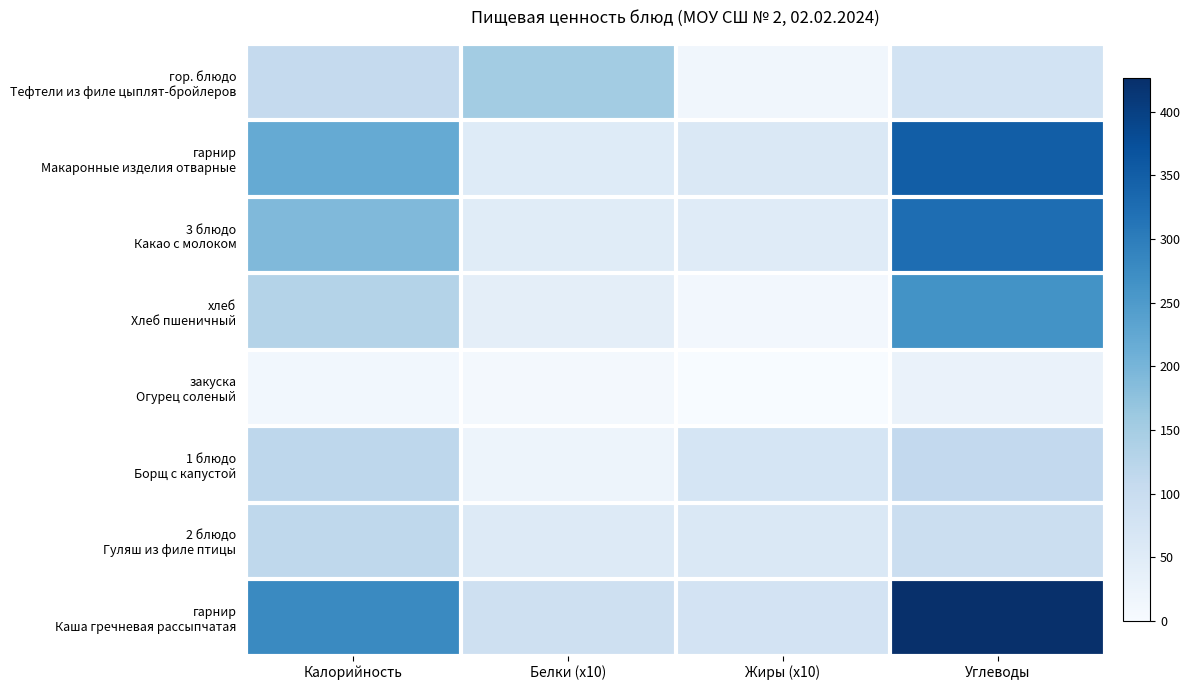

Count the number of data series in this chart.

8